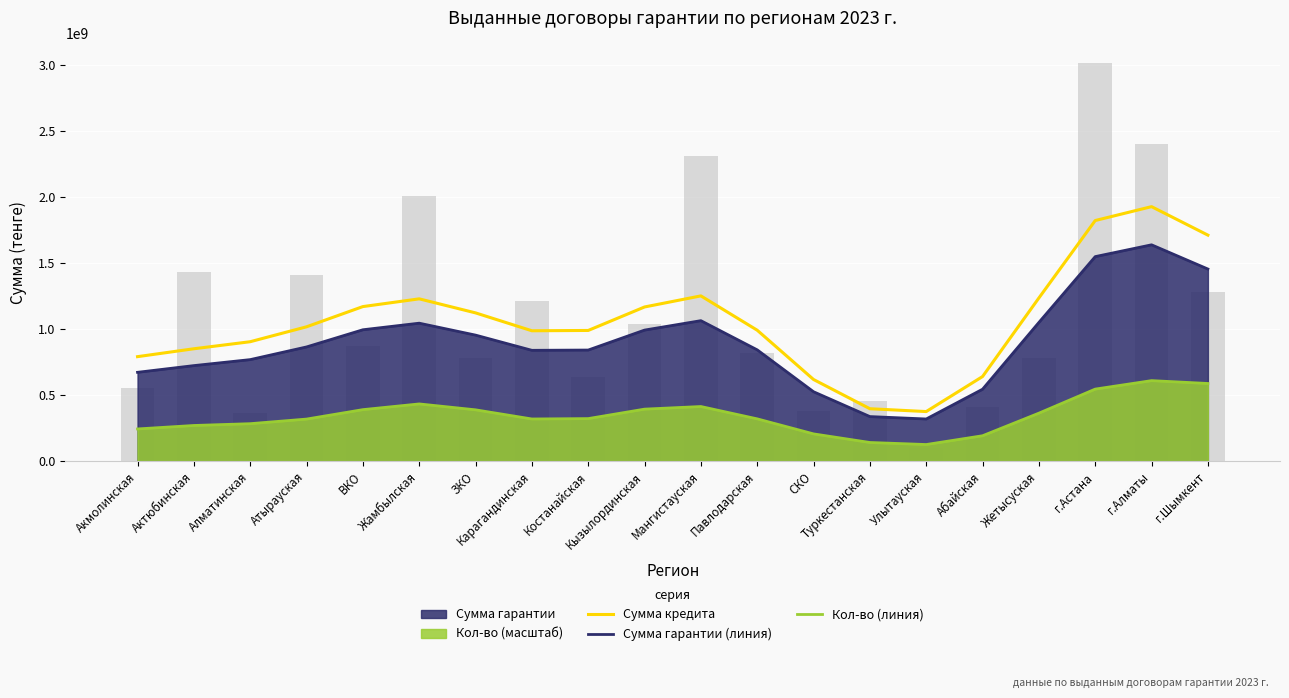

At which category is the sum across all series the highest?

г.Алматы